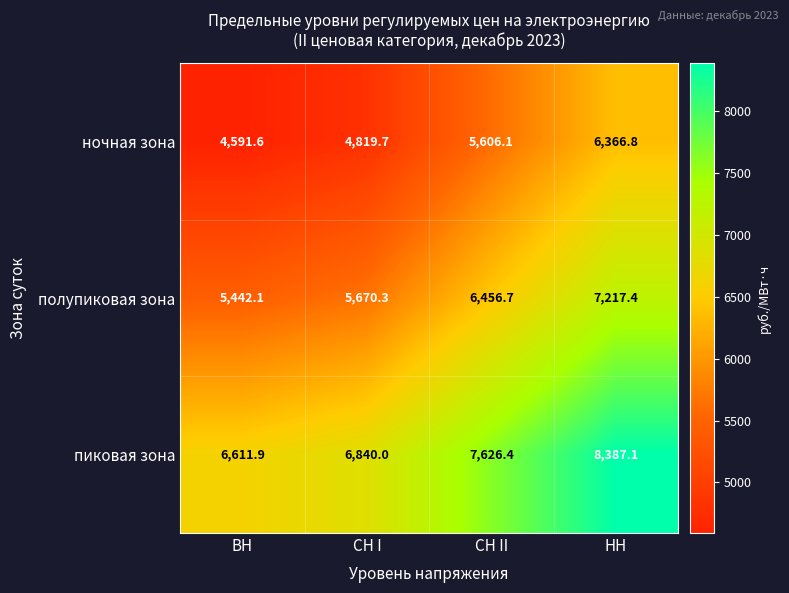

What is the average value of the пиковая зона series?

7366.4